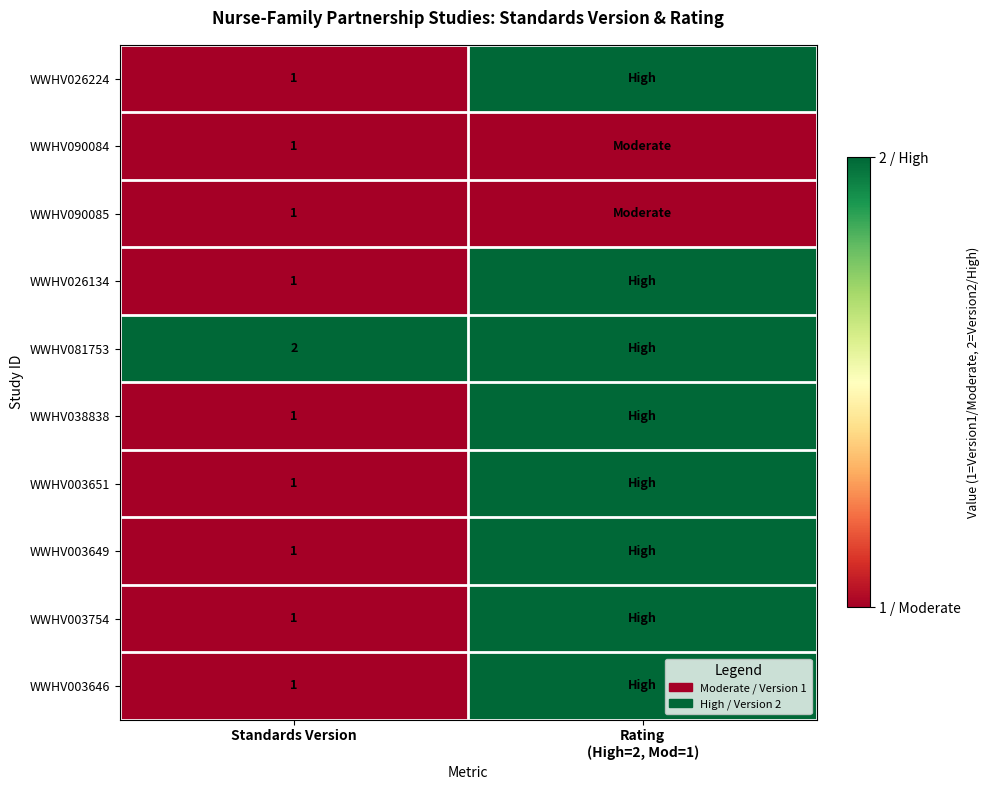

The value of WWHV090084 at Standards Version is 2. True or false?

False